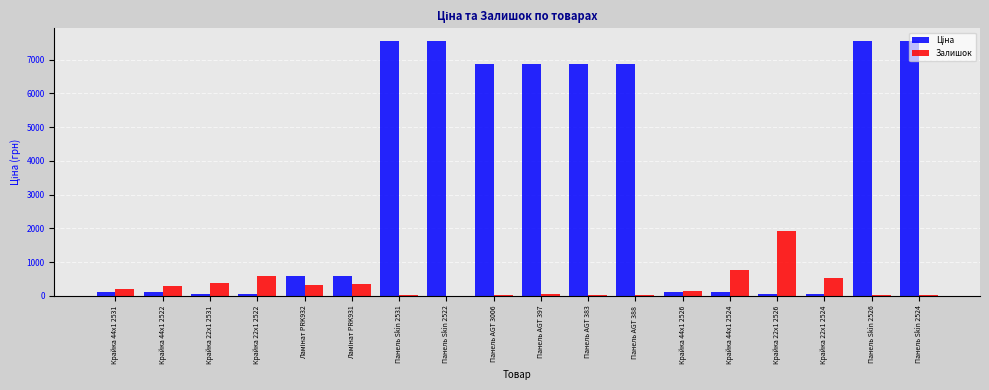

What is the sum of all Залишок values?

5746.0